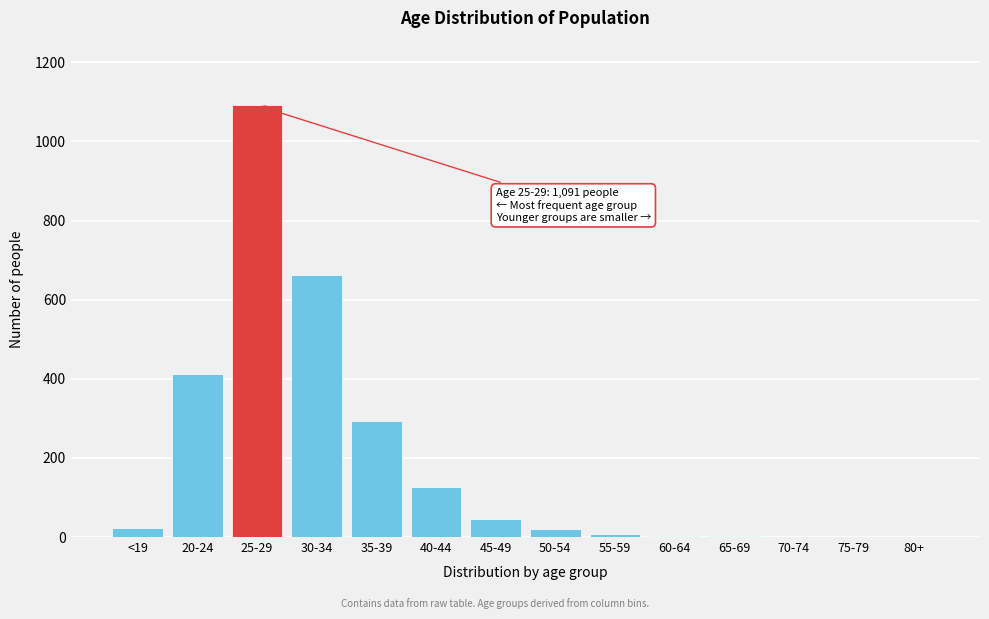

Which label corresponds to the largest value in the chart?

25-29